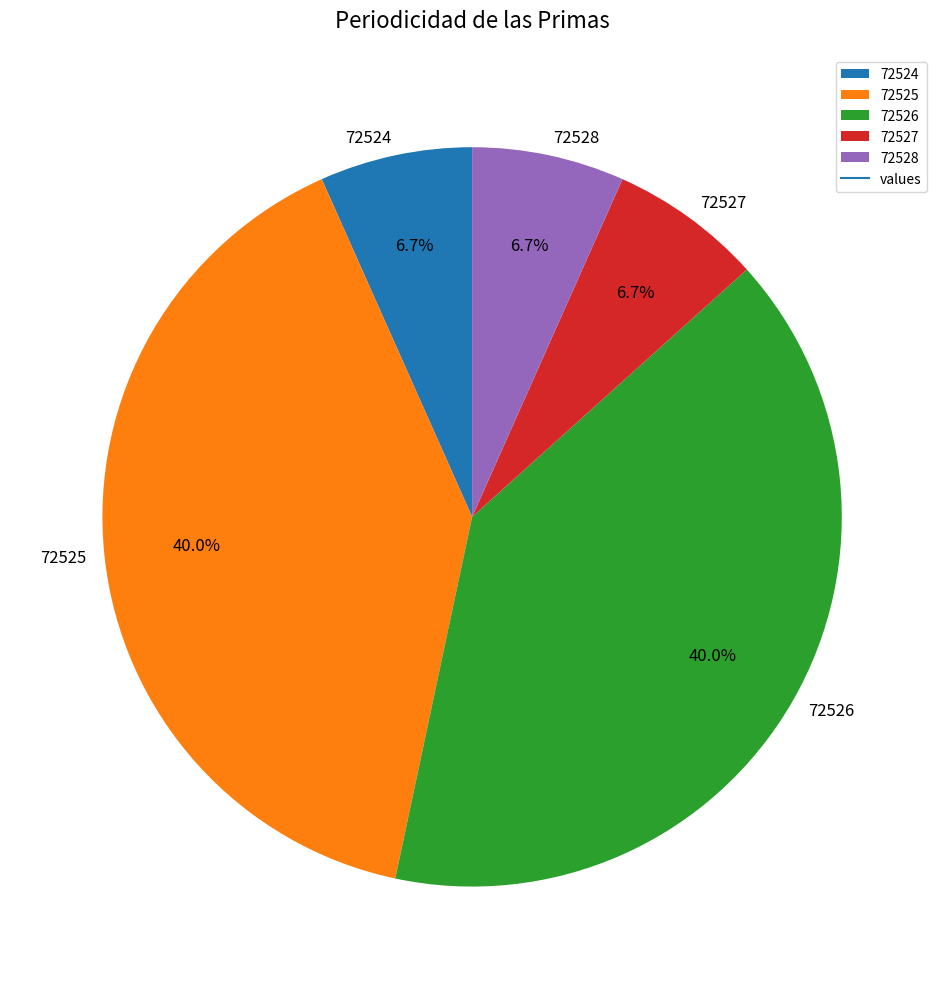

What is the ratio of the value at 72525 to the value at 72524?

6.0